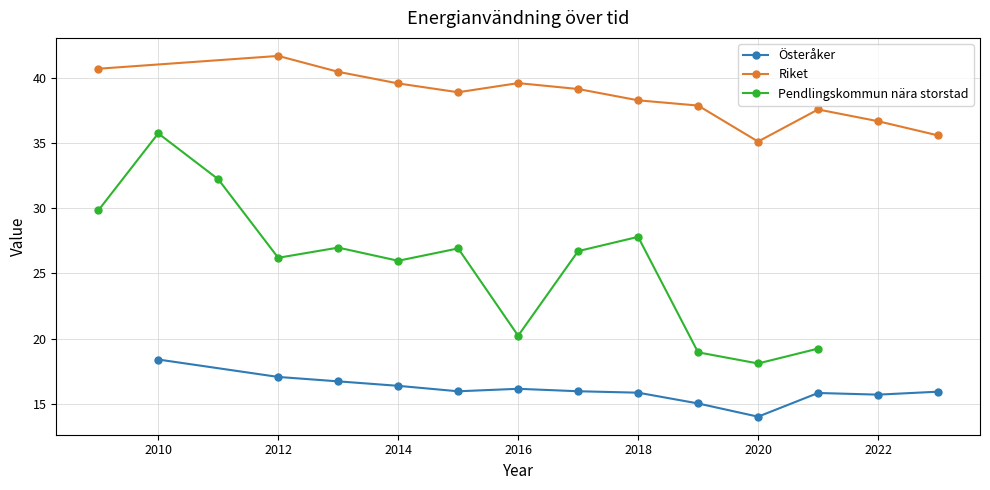

Reading right to left, list all the values displayed in this chart.

Österåker: 15.9	15.7	15.8	14.0	15.0	15.9	16.0	16.2	16.0	16.4	16.7	17.1	18.4
Riket: 35.6	36.7	37.6	35.1	37.9	38.3	39.1	39.6	38.9	39.5	40.4	41.7	40.7
Pendlingskommun nära storstad: 19.2	18.1	19.0	27.8	26.7	20.2	26.9	26.0	27.0	26.2	32.2	35.7	29.8